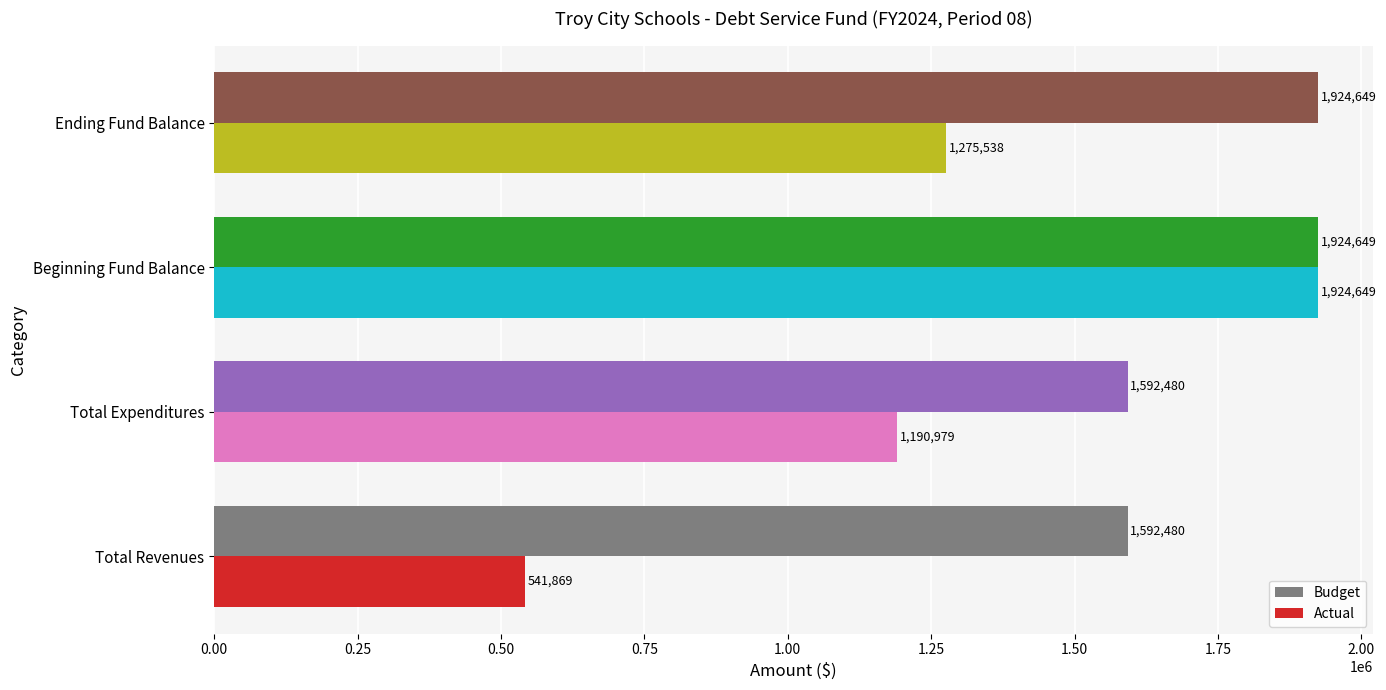

Between Beginning Fund Balance and Ending Fund Balance, which series saw the biggest shift?

Actual